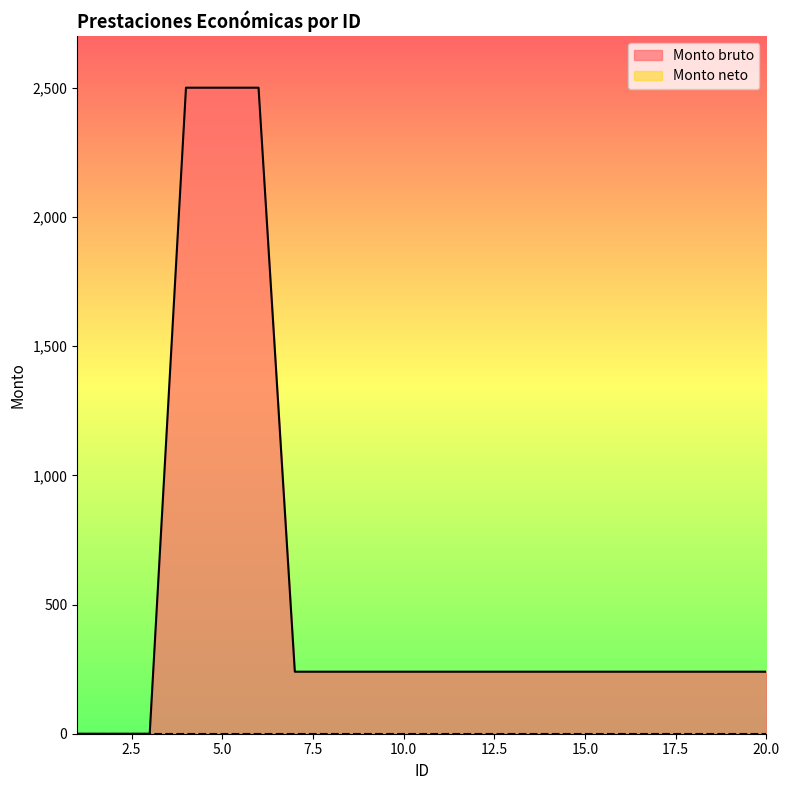

True or false: the data has more than 0 interior local peaks.

False